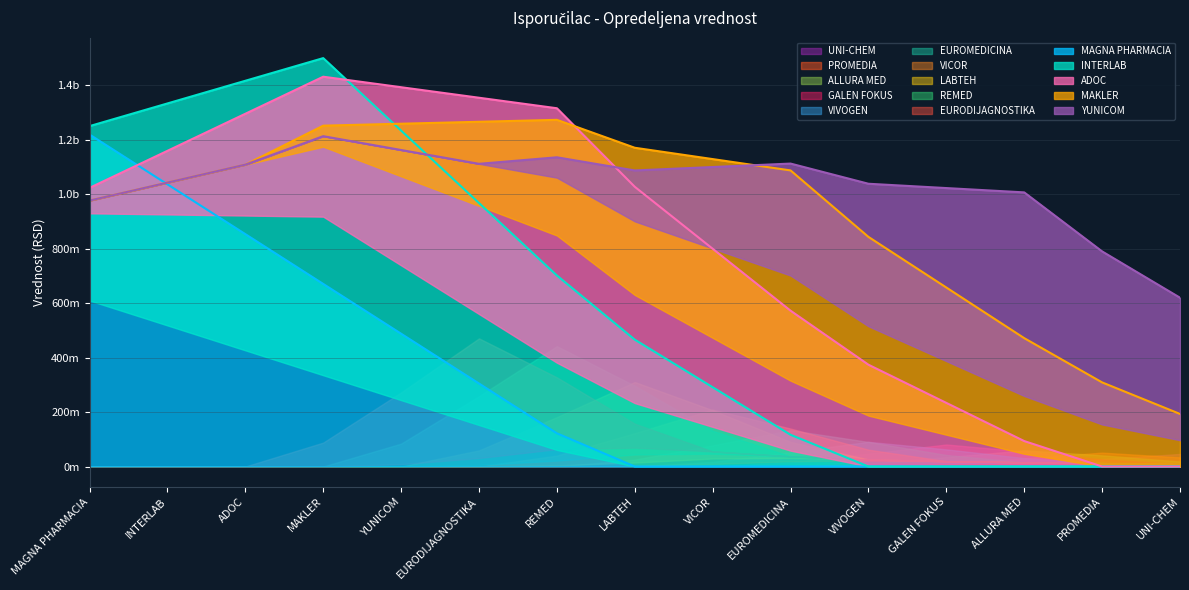

Does the chart have visible grid lines?

Yes